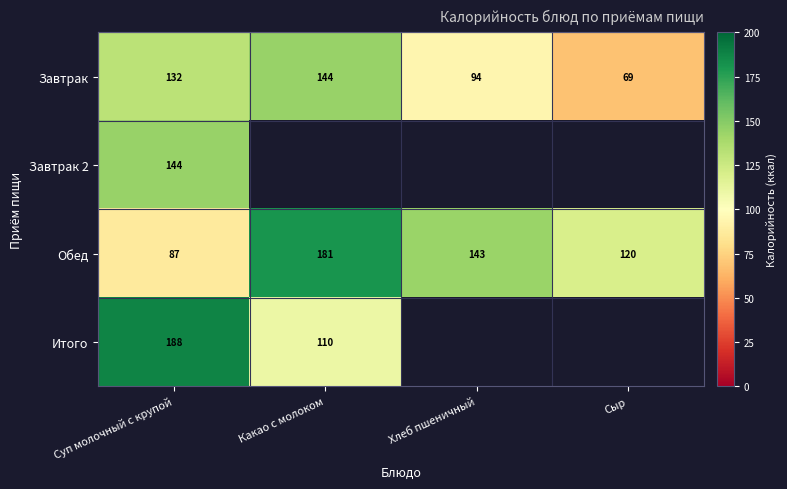

List the labels in order of Обед value, smallest first.

Суп молочный с крупой, Сыр, Хлеб пшеничный, Какао с молоком